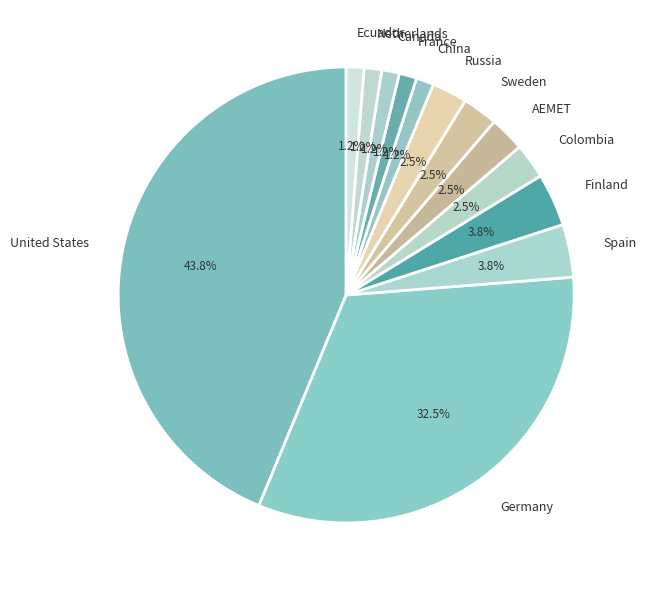

Do Colombia and Ecuador together represent more than half of the pie?

No